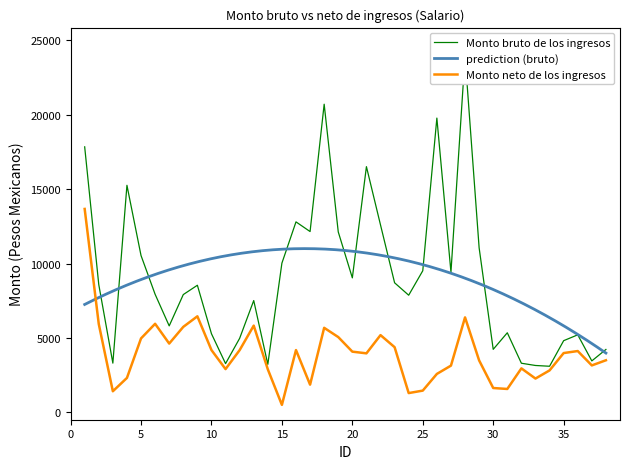

How many values in the Monto neto de los ingresos series are below 3982?

19